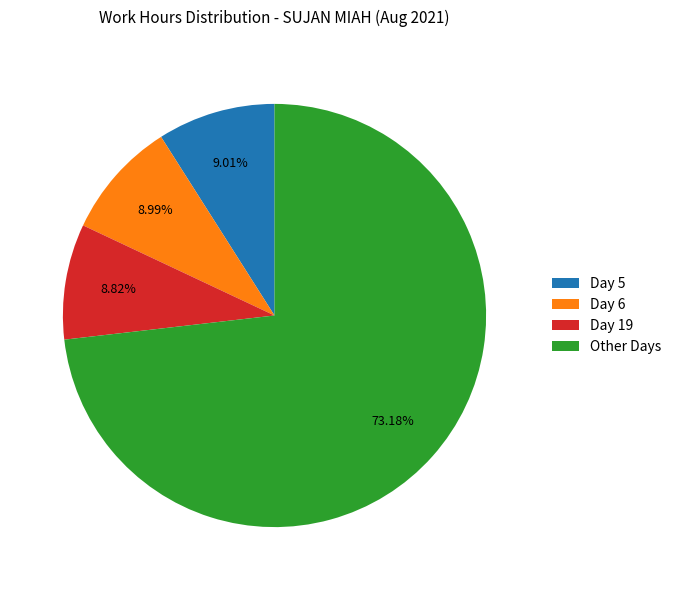

Count the number of slices in the pie.

4